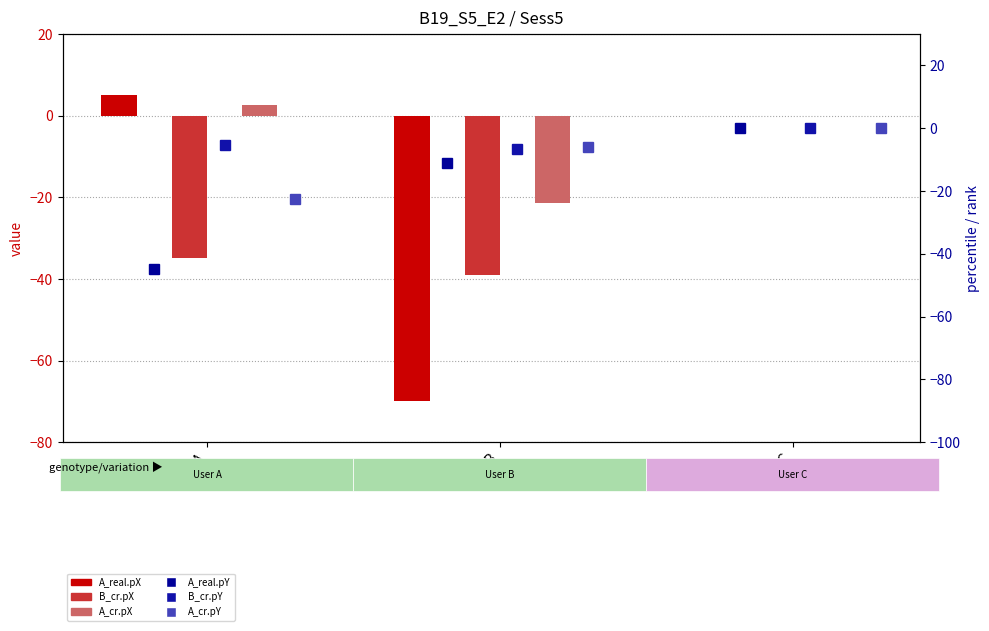

Which series has the largest total across all categories?

B_cr.pY